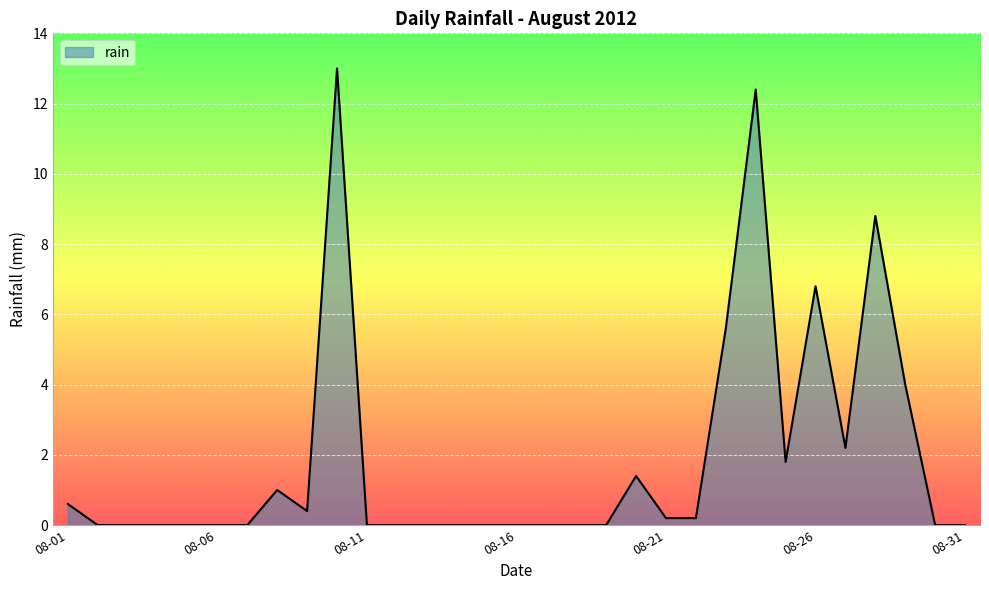

What is the greatest value displayed?

13.0